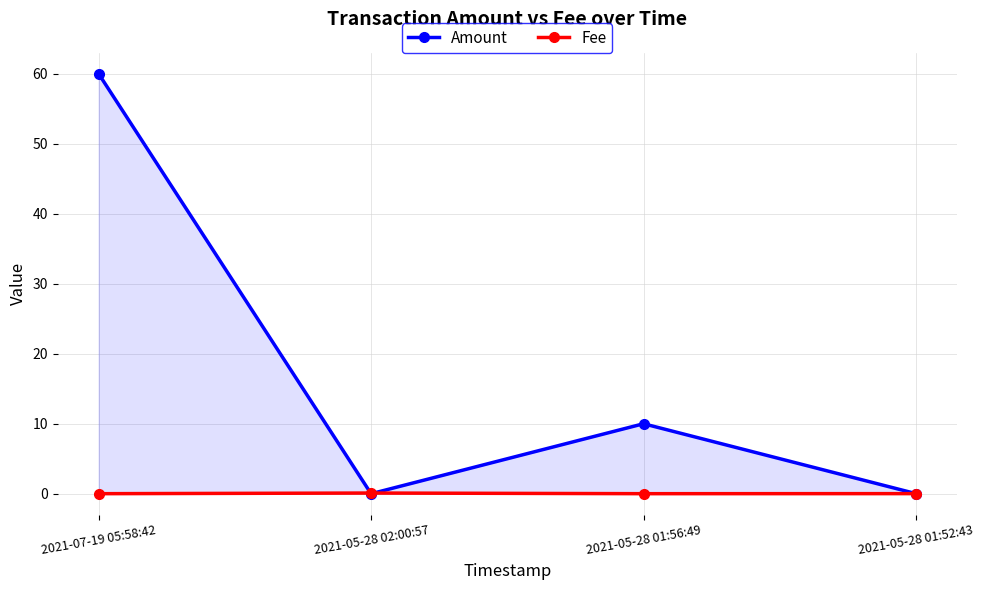

What is the label of the 2nd point from the left?

2021-05-28 02:00:57